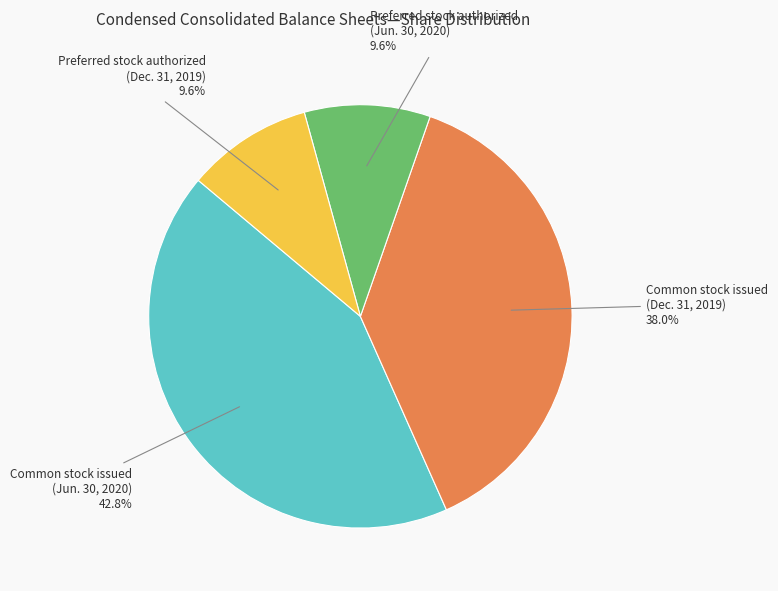

How many slices are in this pie chart?

4